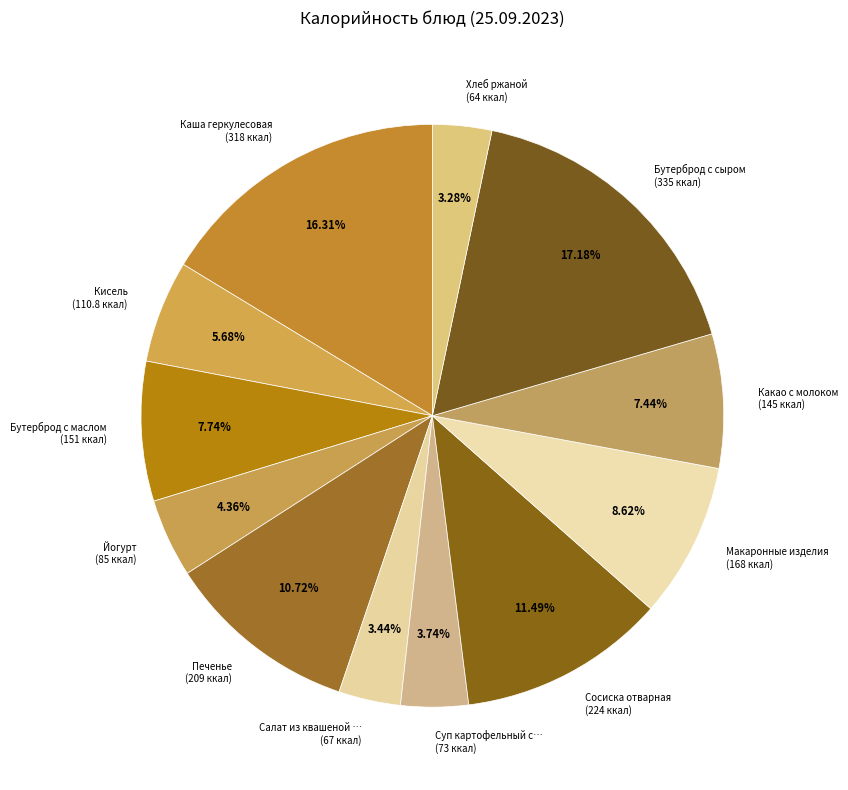

Combined, do Хлеб ржаной (64 ккал) and Каша геркулесовая (318 ккал) account for over 50%?

No